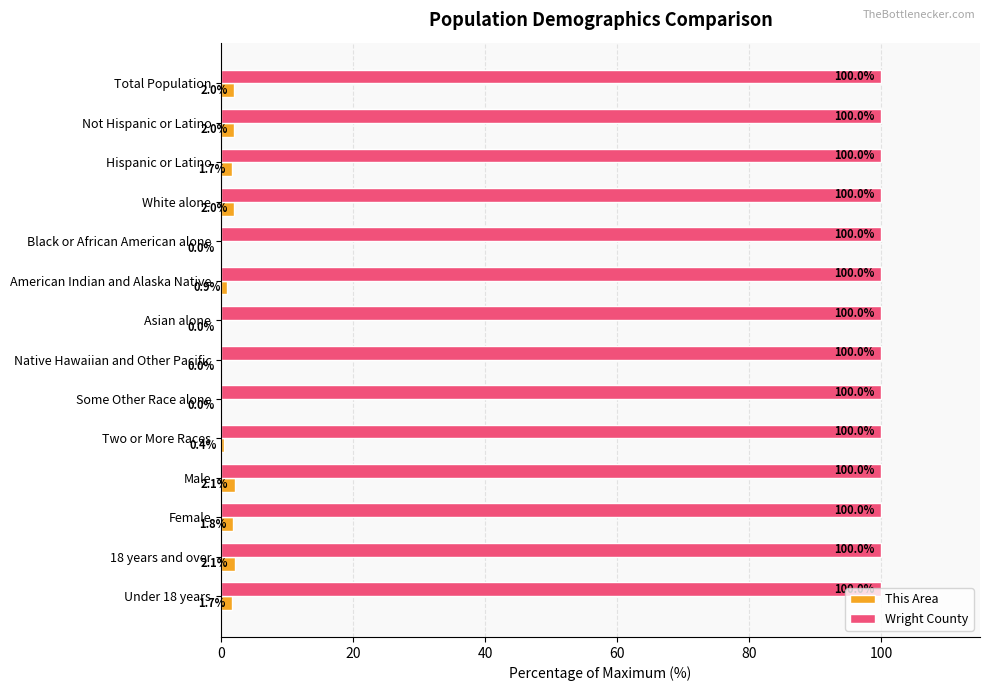

What is the sum of the This Area values at 18 years and over and Black or African American alone?

2.1